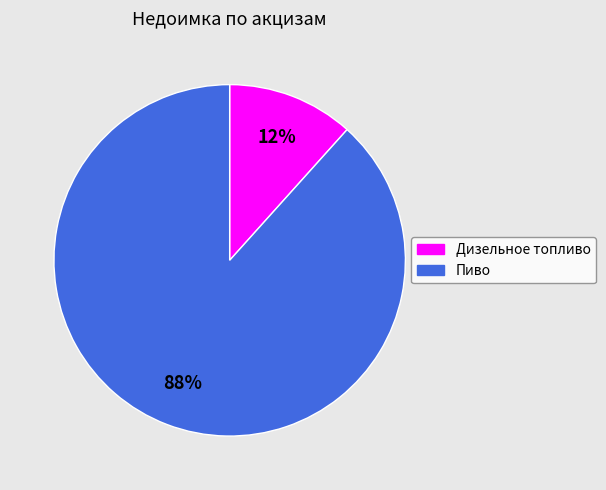

What is the largest slice in the pie chart?

Пиво